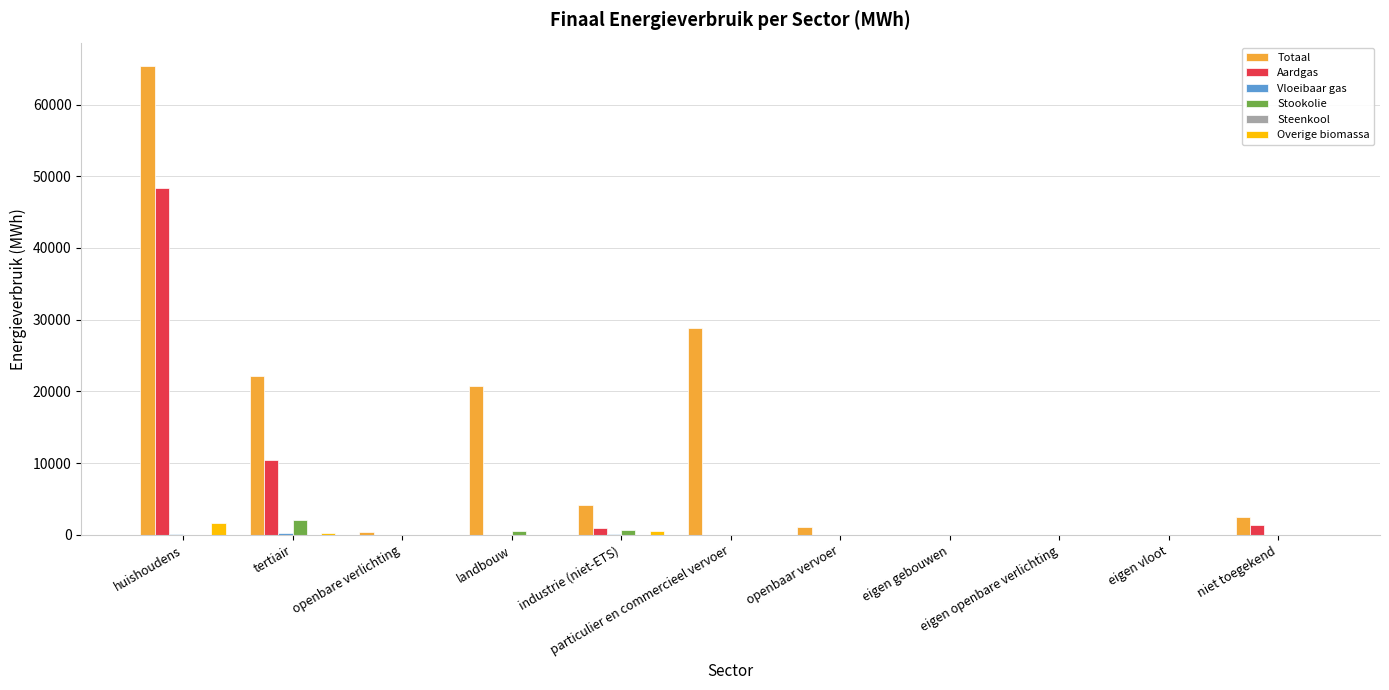

Which series has the largest total across all categories?

Totaal